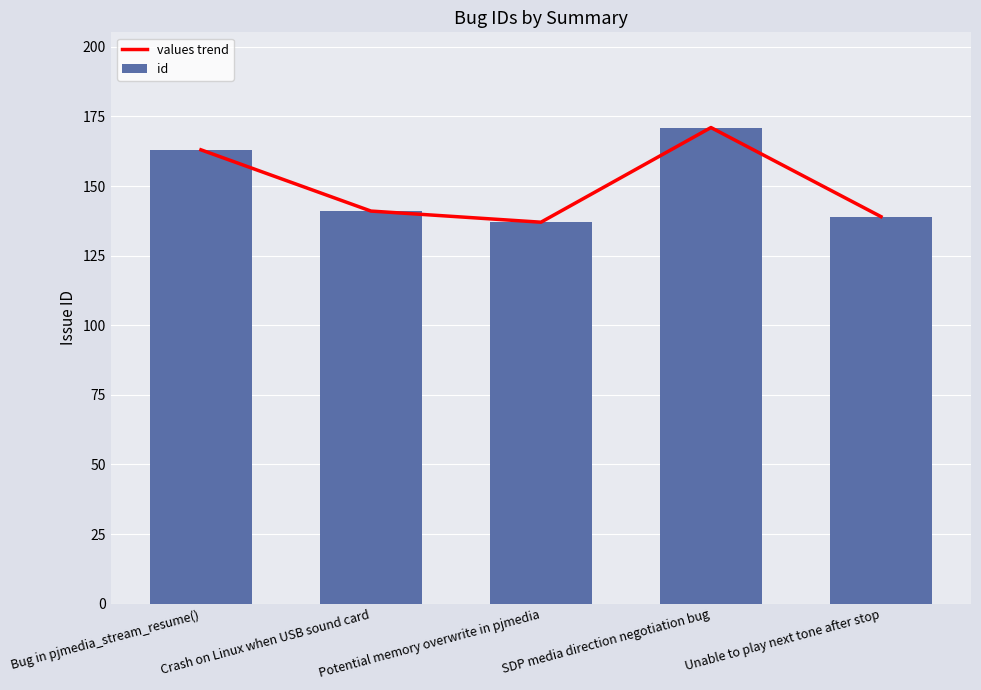

What is the approximate value of values trend at Potential memory overwrite in pjmedia, to the nearest 10?

140